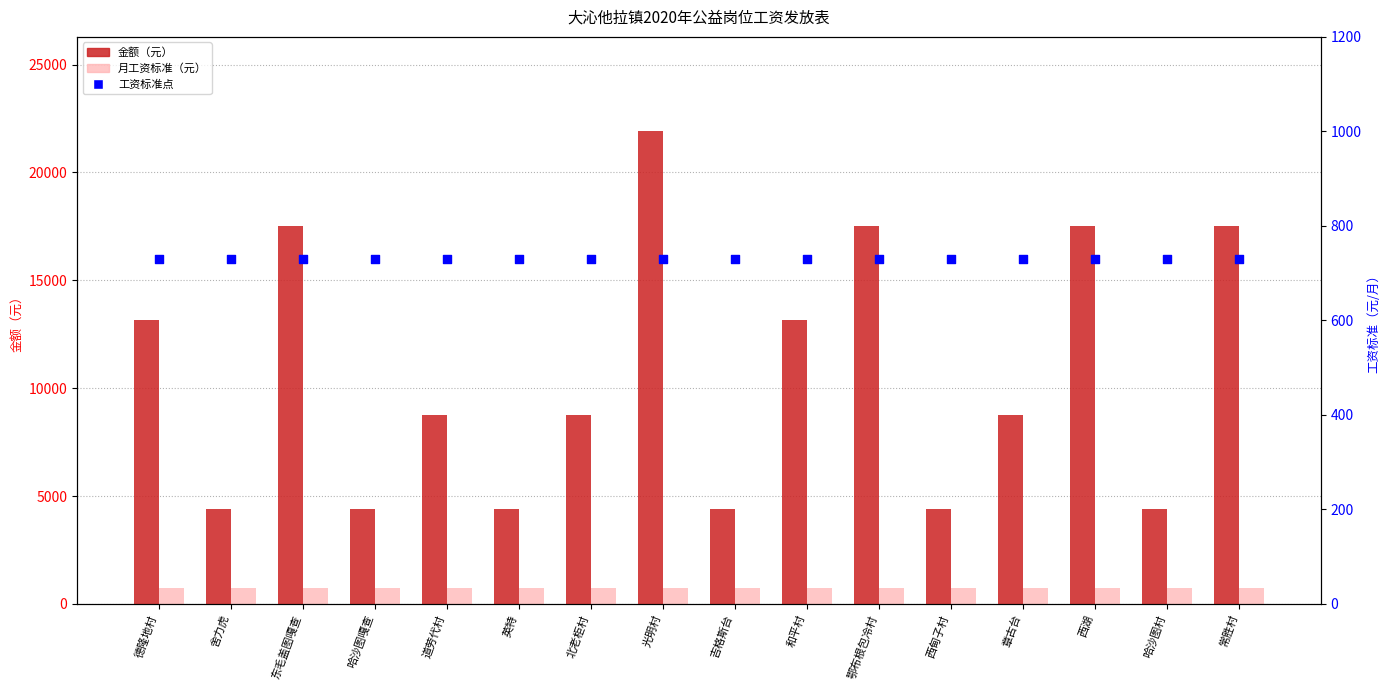

What are all the series names shown in the legend?

金额（元）, 月工资标准（元）, 工资标准点